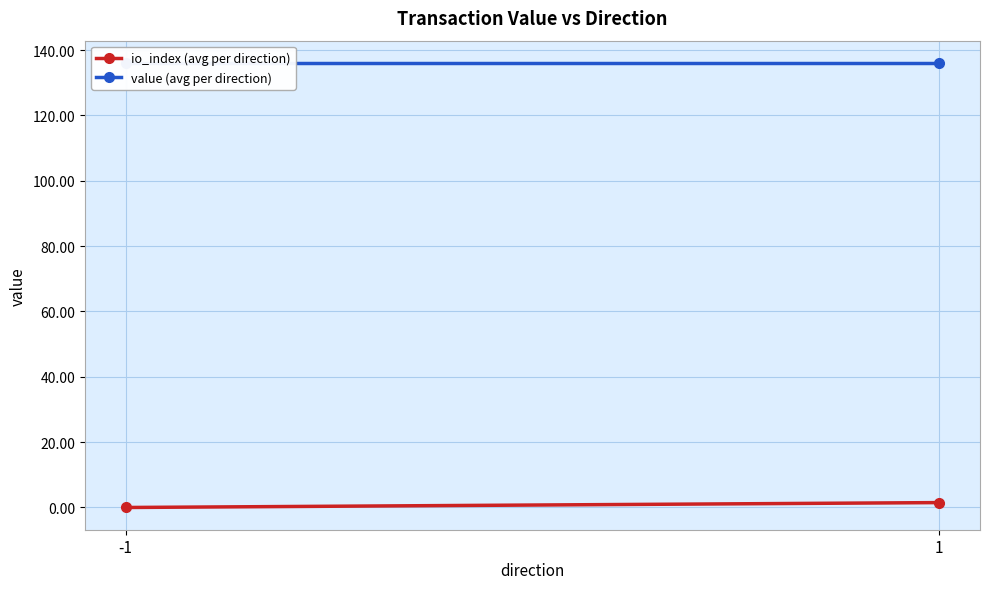

Where is io_index (avg per direction) nearest to the value 0?

-1